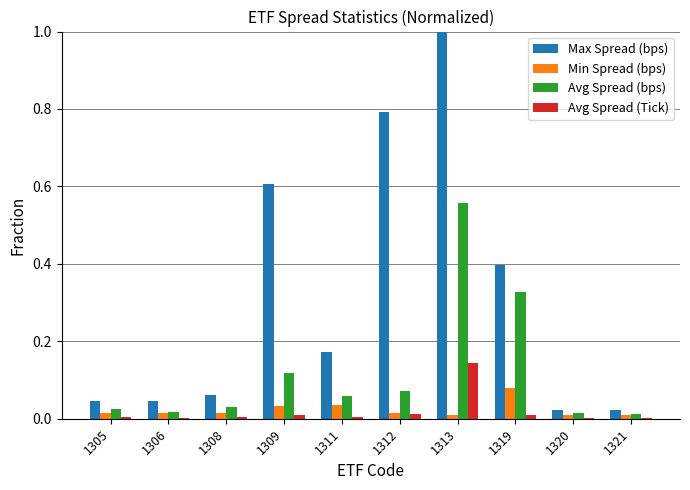

Which series has the largest range (max minus min)?

Max Spread (bps)